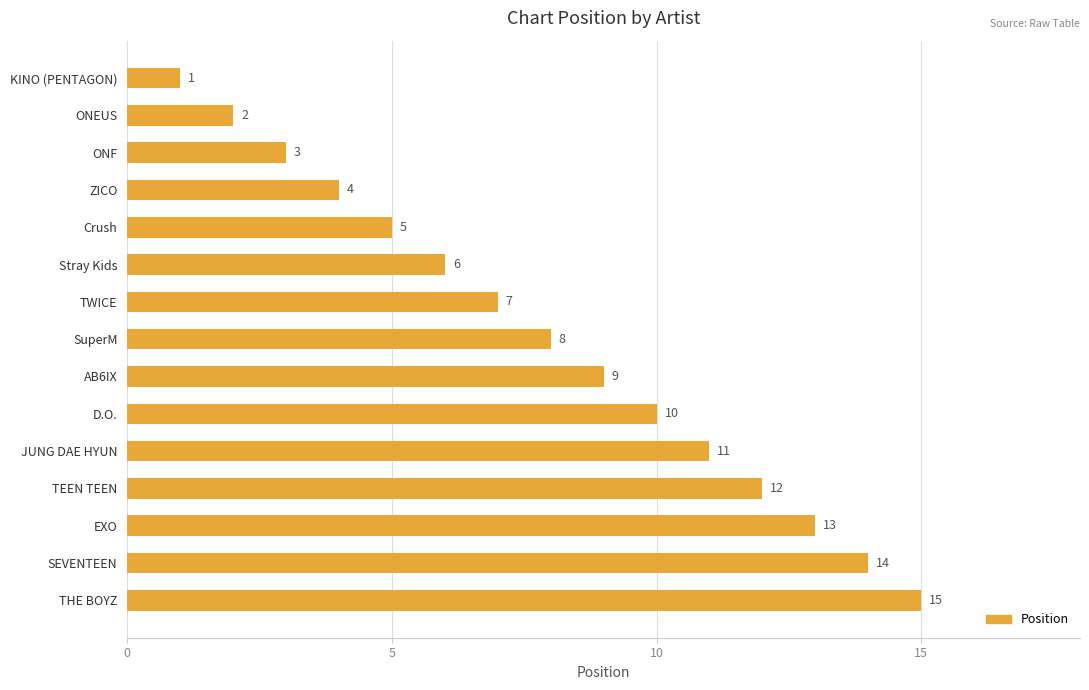

What is the difference between the maximum and minimum values?

14